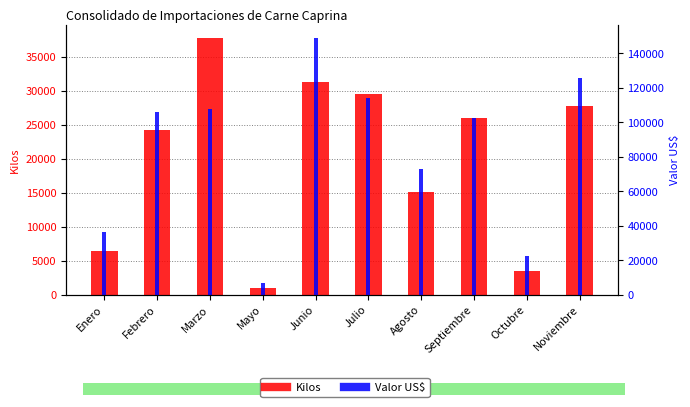

Rank the series at Febrero from lowest to highest value.

Kilos, Valor US$